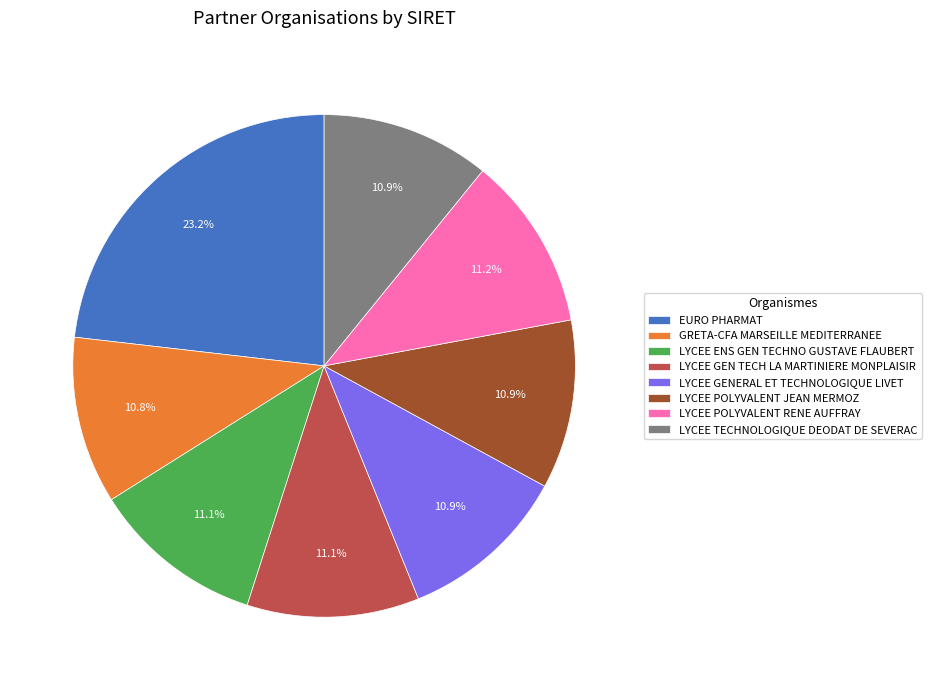

Which slice is the largest?

EURO PHARMAT